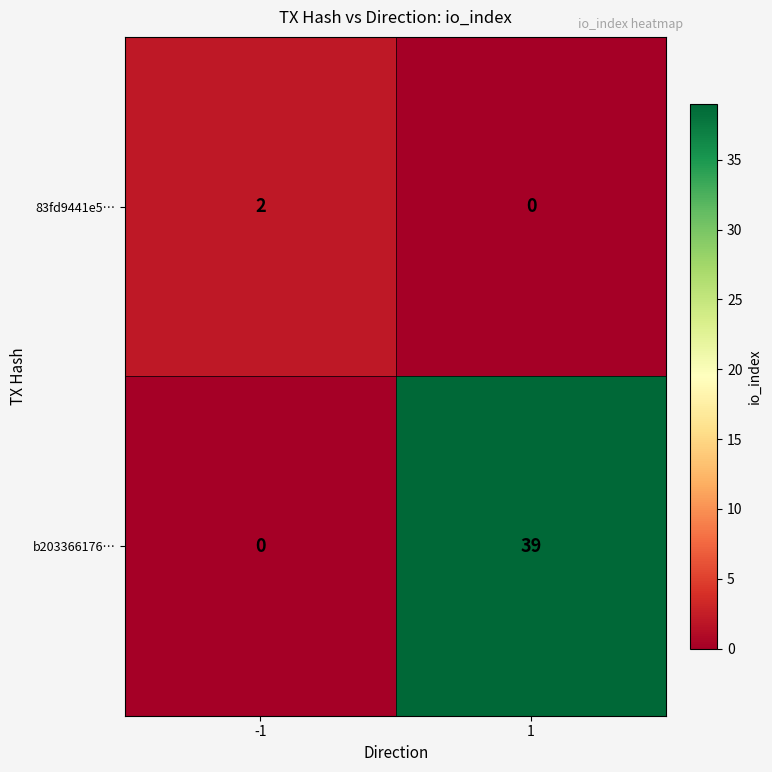

Between -1 and 1, which series saw the biggest shift?

b203366176…